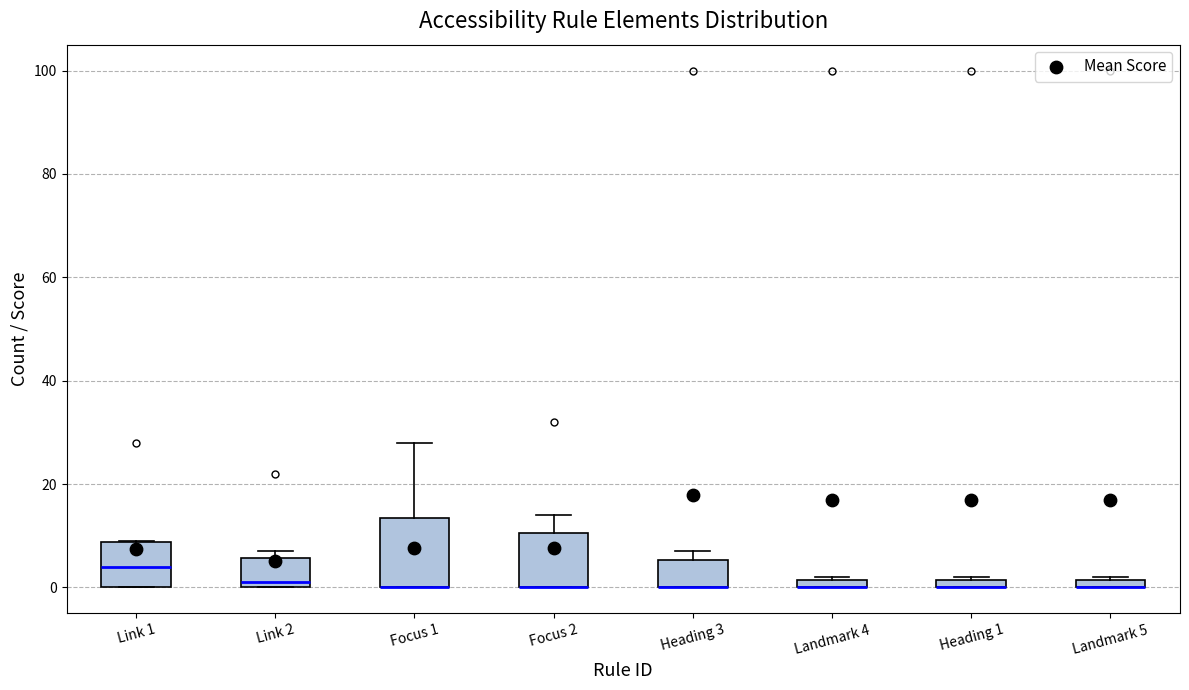

Where does the upper whisker of the box for Focus 2 end on the y-axis? The values are not printed on the chart, so give them approximately, as read against the axis.

14